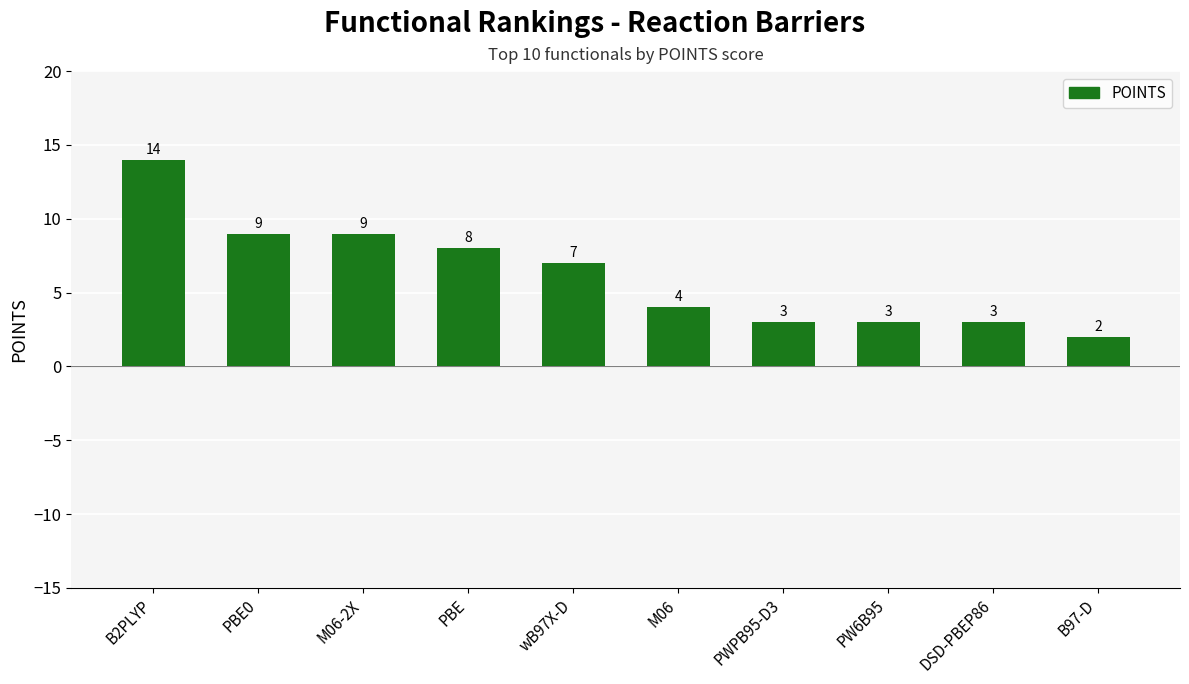

Count the number of data series in this chart.

1